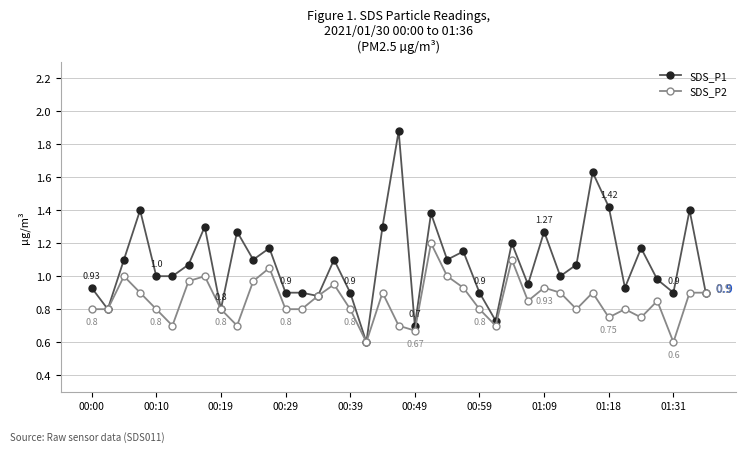

Rank the series by their maximum value, from highest to lowest.

SDS_P1, SDS_P2